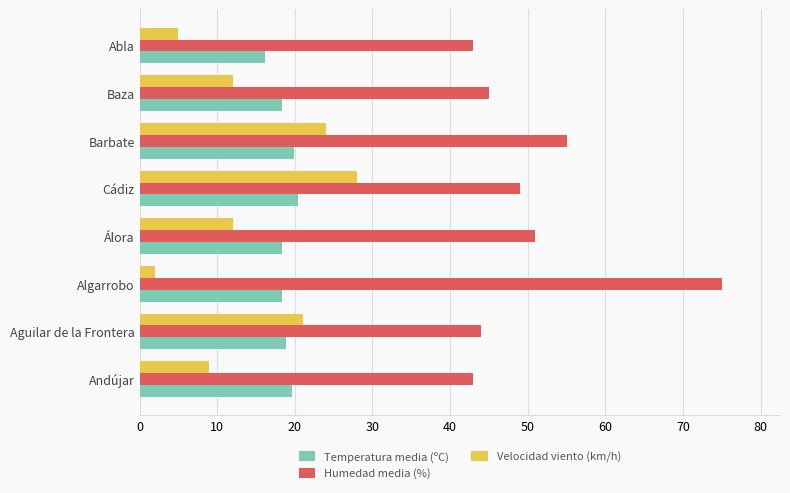

What is the average value of the Humedad media (%) series?

50.6